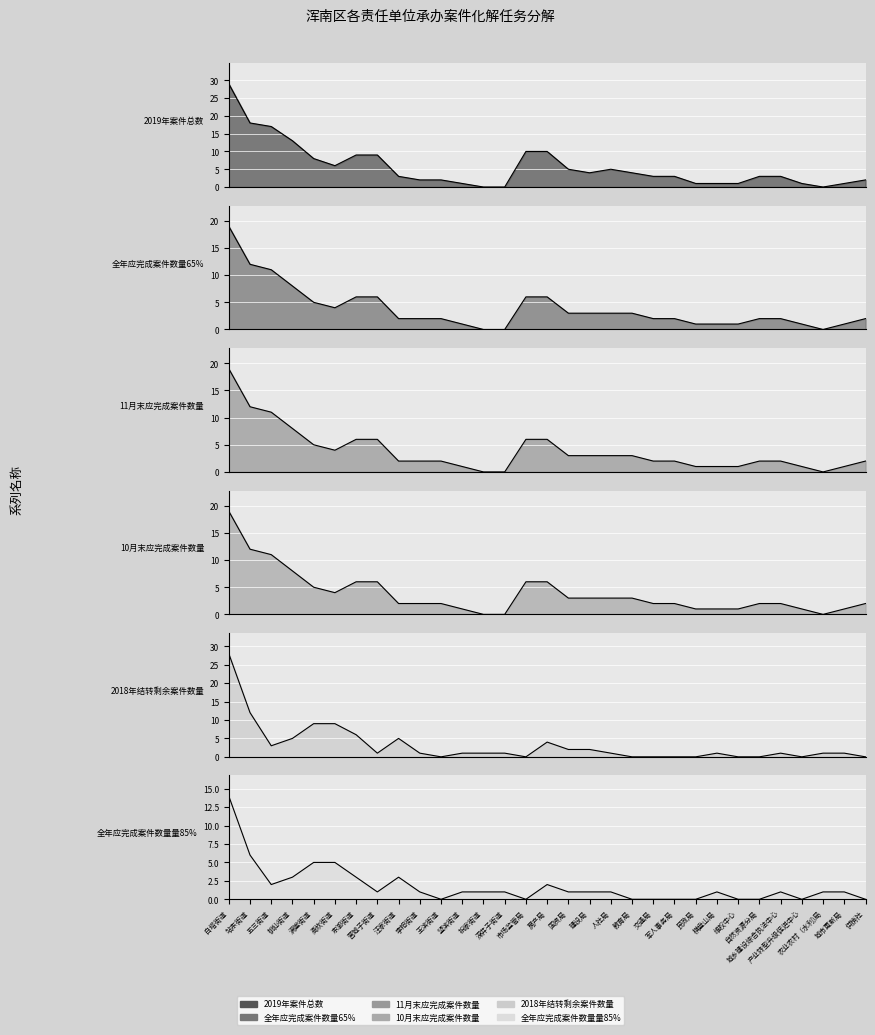

At which label is 10月末应完成案件数量 closest to 9?

桃仙街道